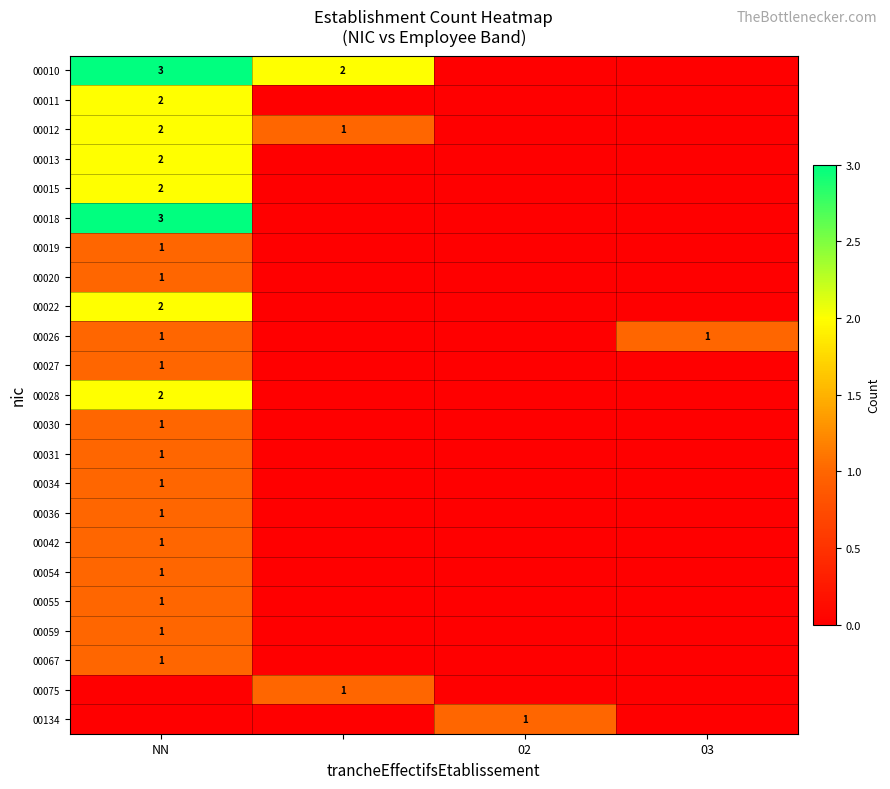

How many values in 00055 are above zero?

1